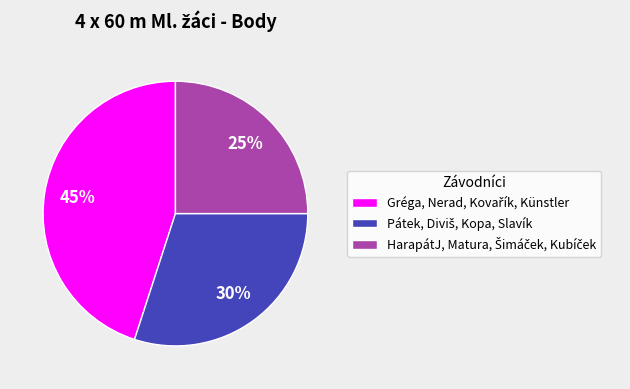

How many segments does this pie chart have?

3